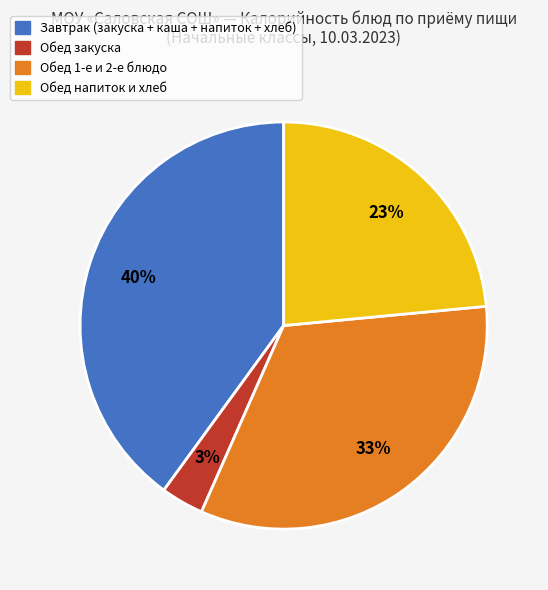

To the nearest percent, what is the average slice percentage?

25%